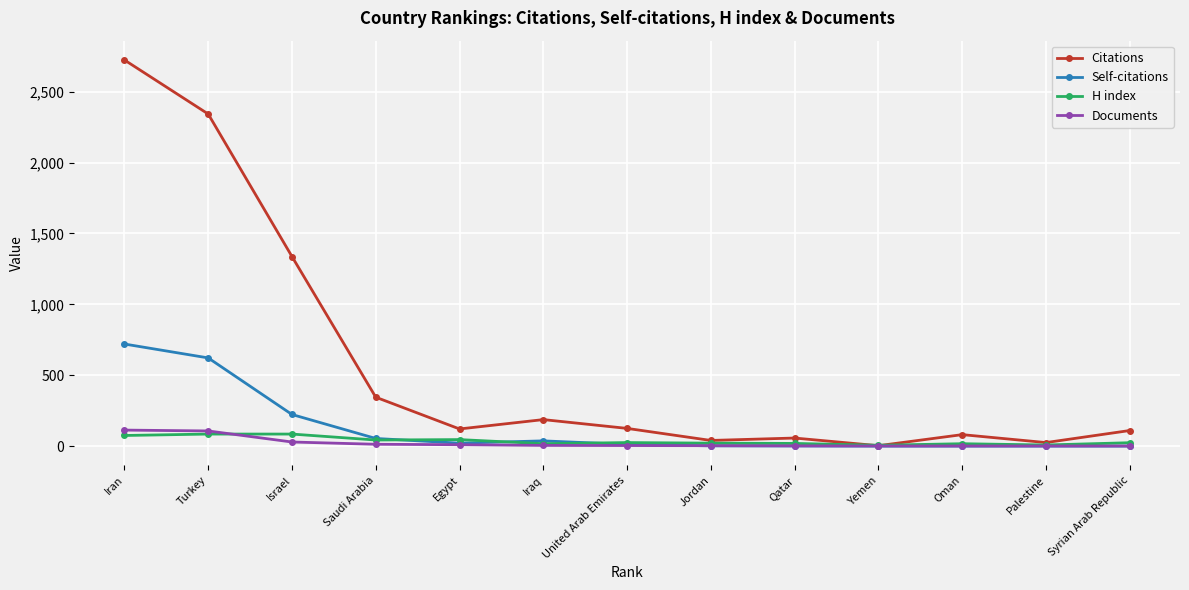

What is the approximate value of Citations at Turkey?

2342